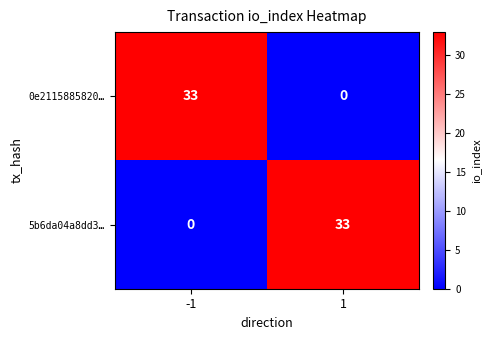

Count the number of categories in the chart.

2